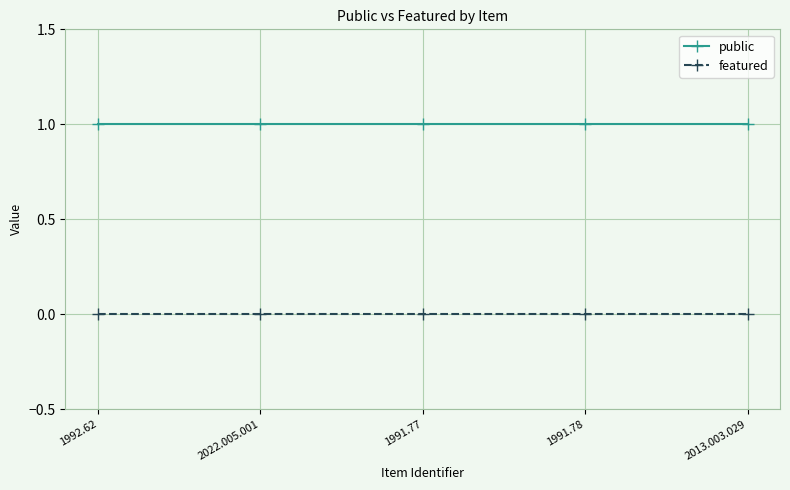

What is the label of the 1st point from the left?

1992.62